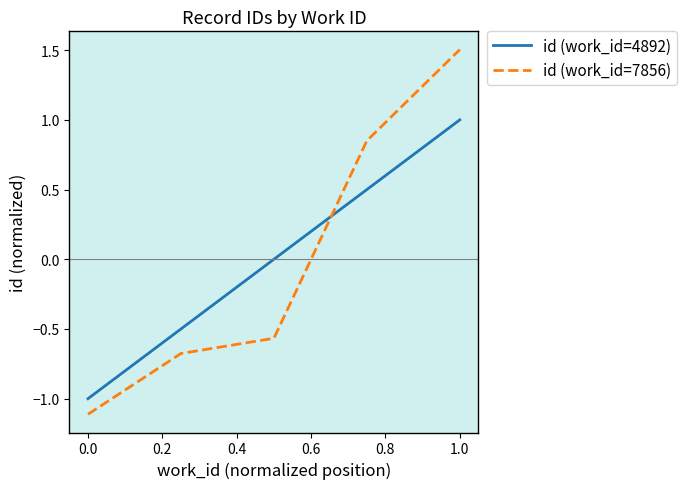

The value of id (work_id=7856) at 1.0 is 1.5. True or false?

True